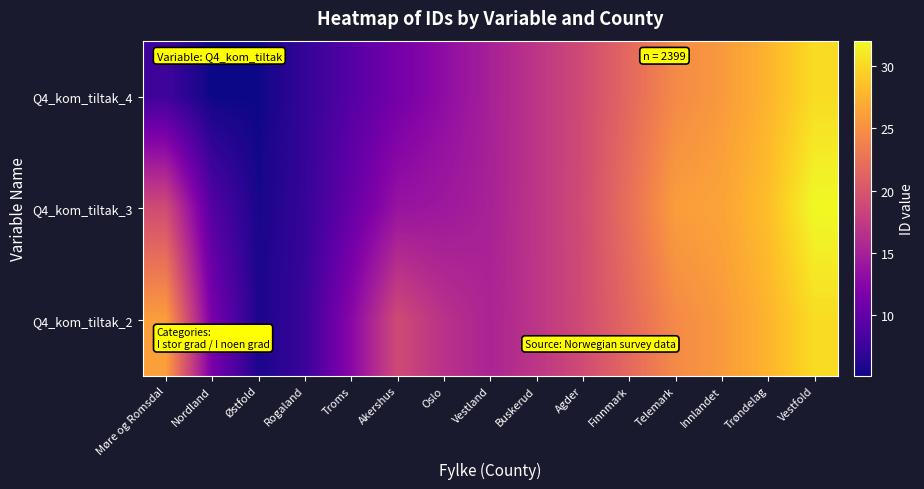

What is the greatest value displayed?

32.0